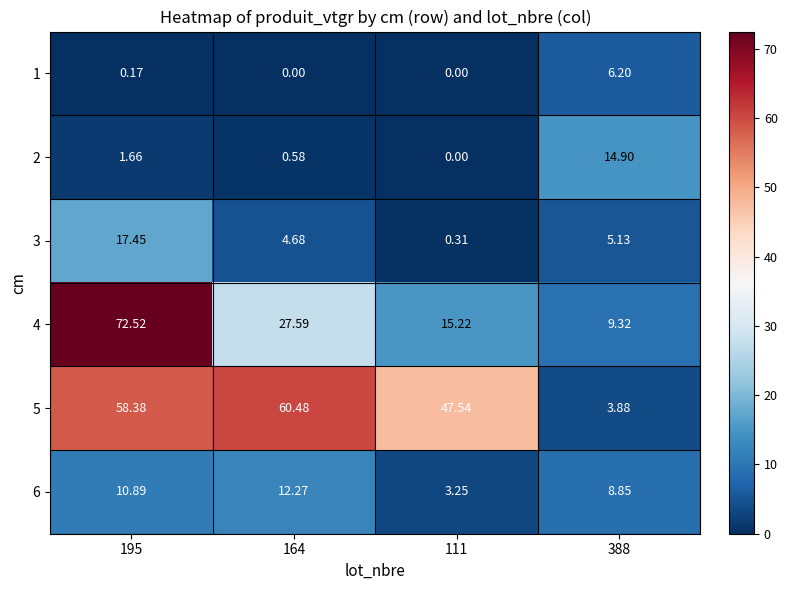

What is the greatest value displayed?

72.5